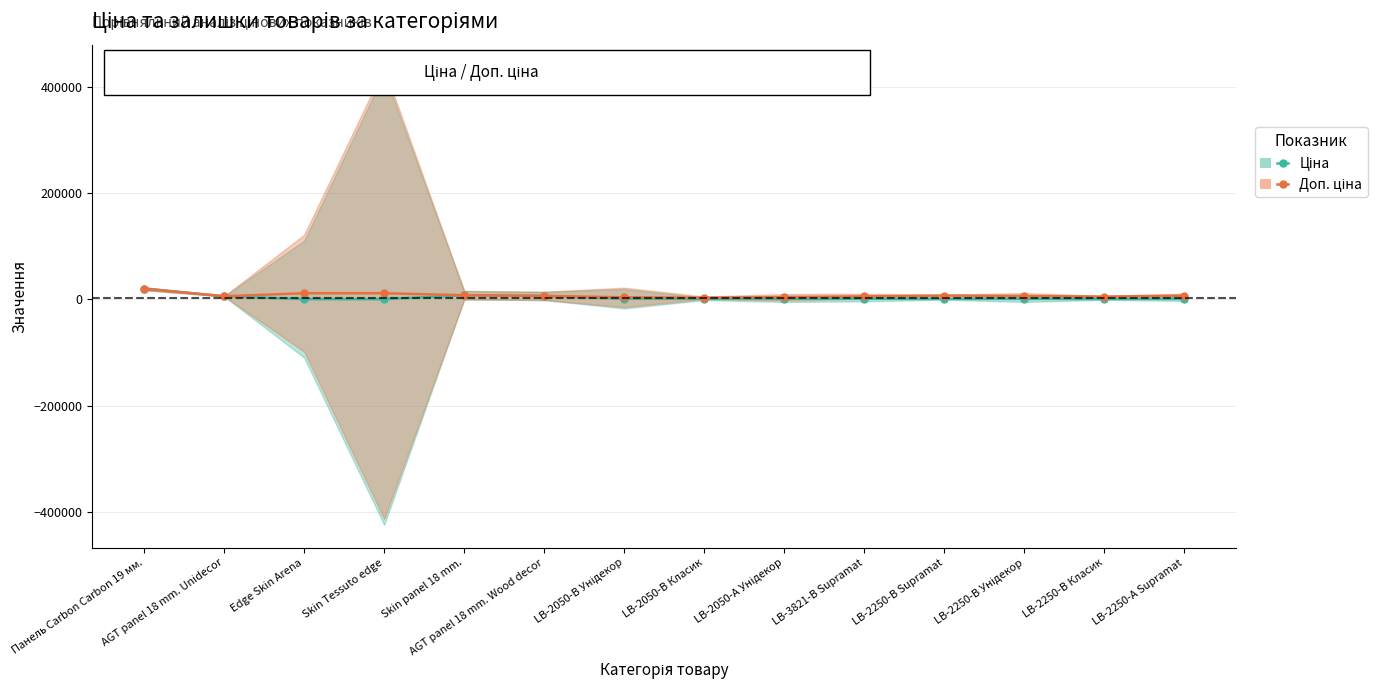

Where is Ціна nearest to the value 9972?

Skin panel 18 mm.